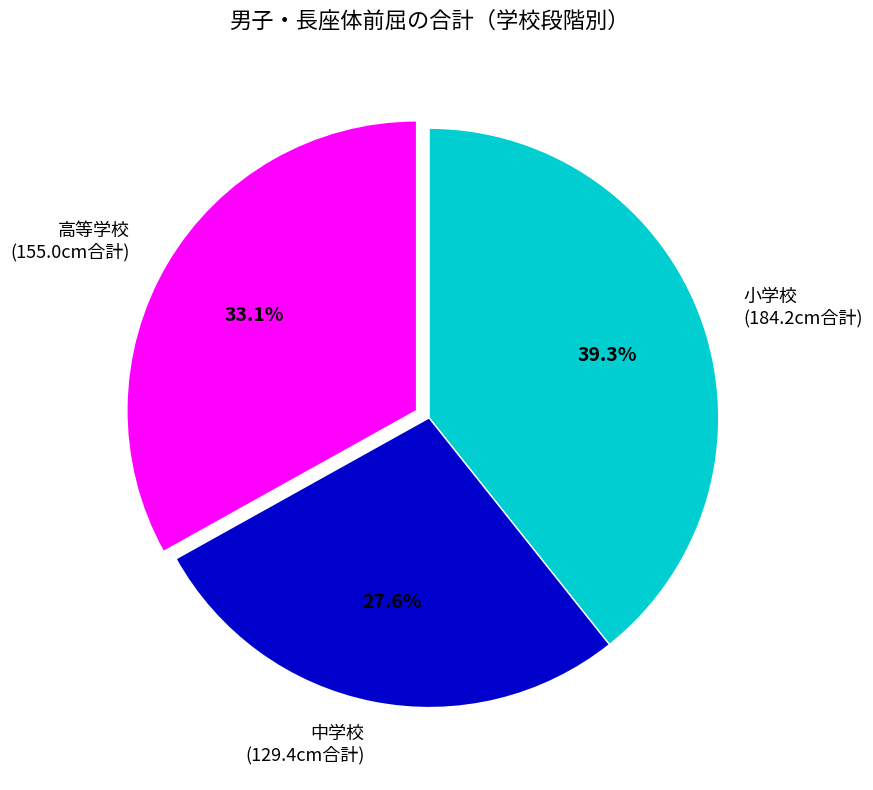

Approximately how many times larger is the value at 中学校 (129.4cm合計) compared to 高等学校 (155.0cm合計)?

0.8